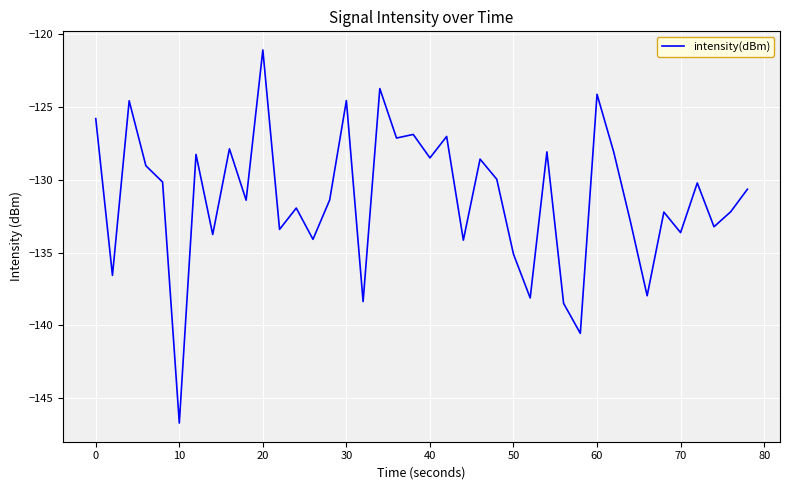

Does the chart display data point markers on the line(s)?

No